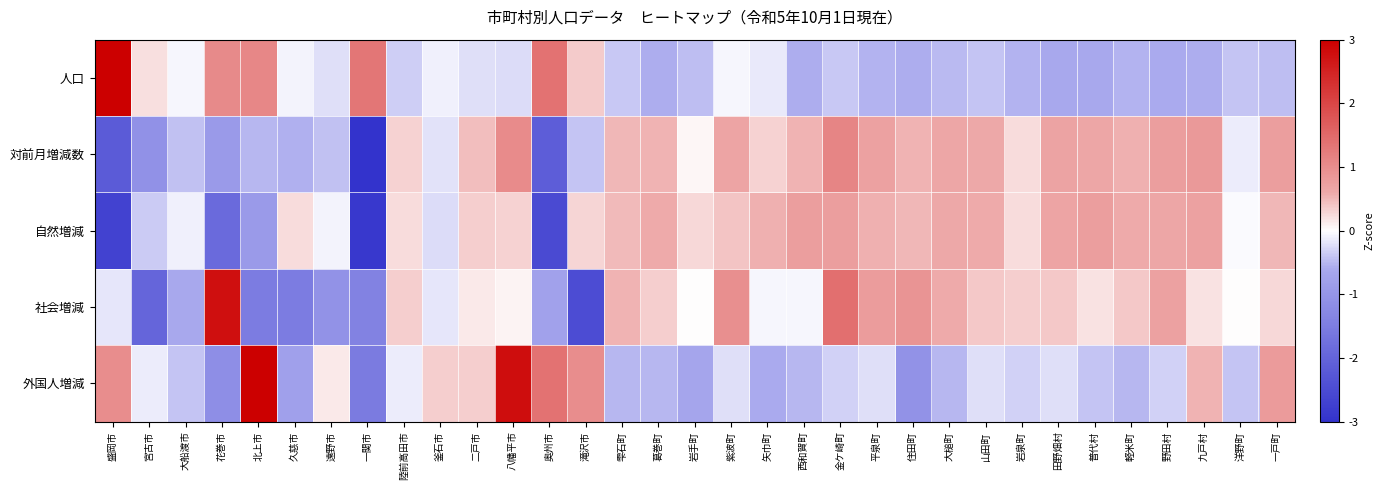

How many distinct data groups are displayed?

5